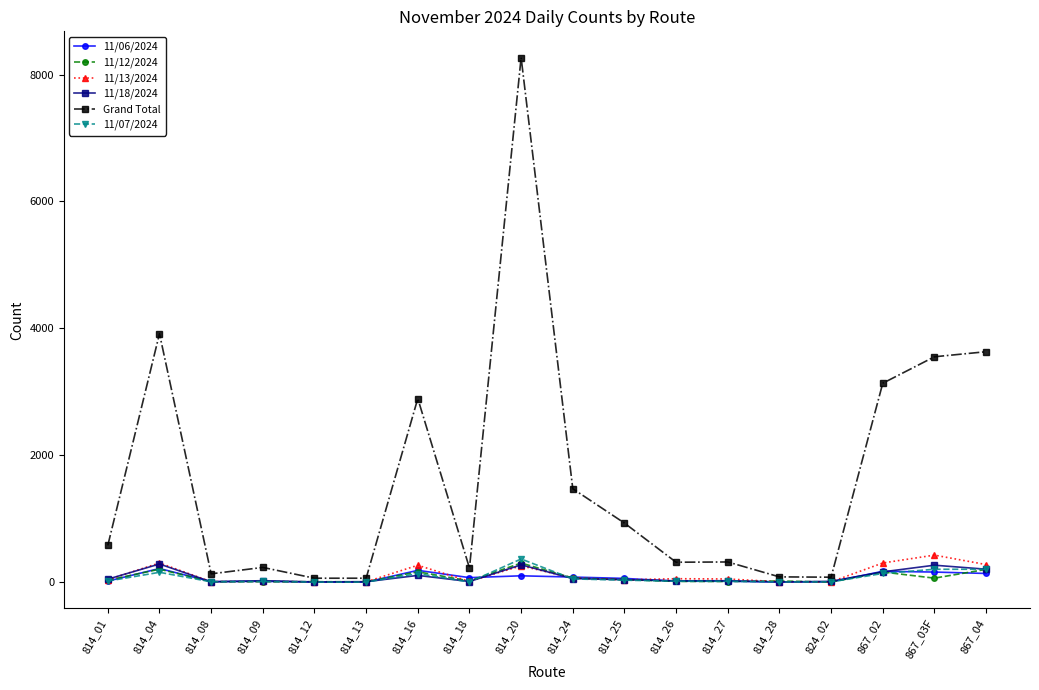

Which series has the largest range (max minus min)?

Grand Total